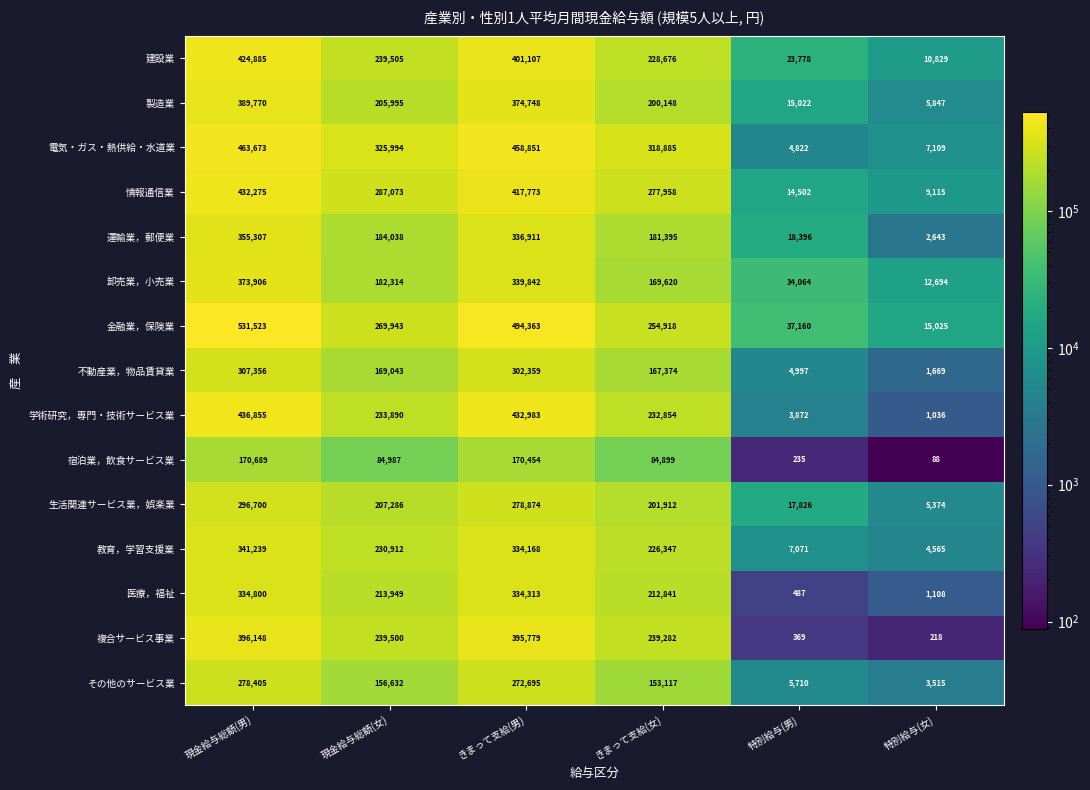

The 医療，福祉 series shows 1108 at 特別給与(女). True or false?

True